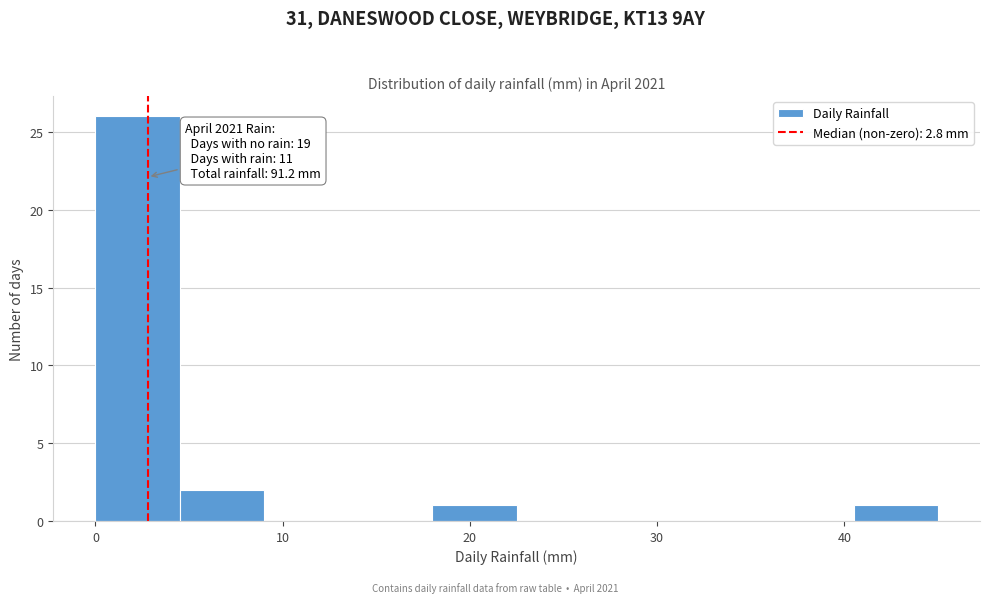

Which range on the x-axis has the tallest bar?

0.0 to 4.5